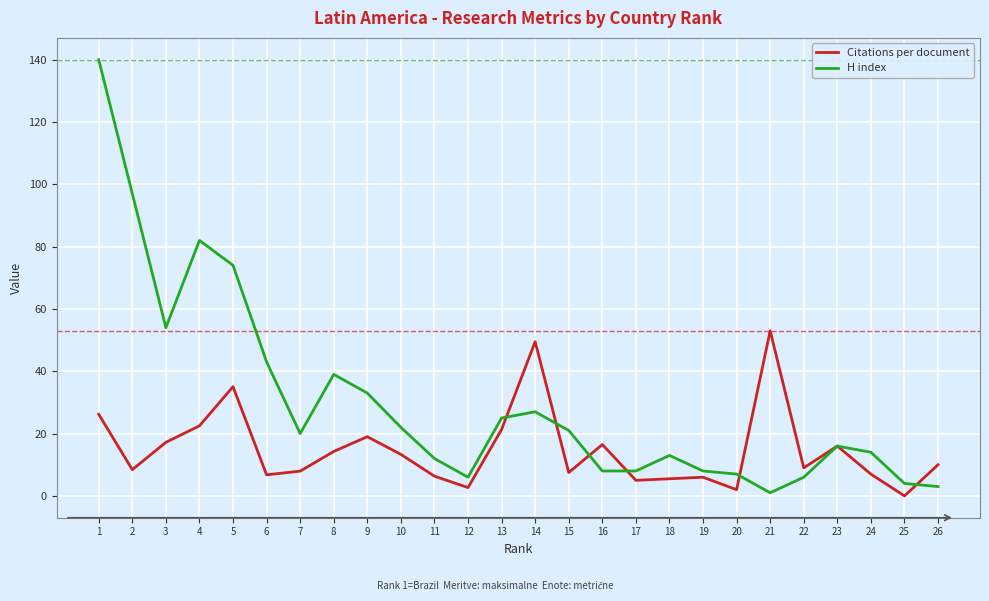

At how many categories does at least one series exceed 52?

6